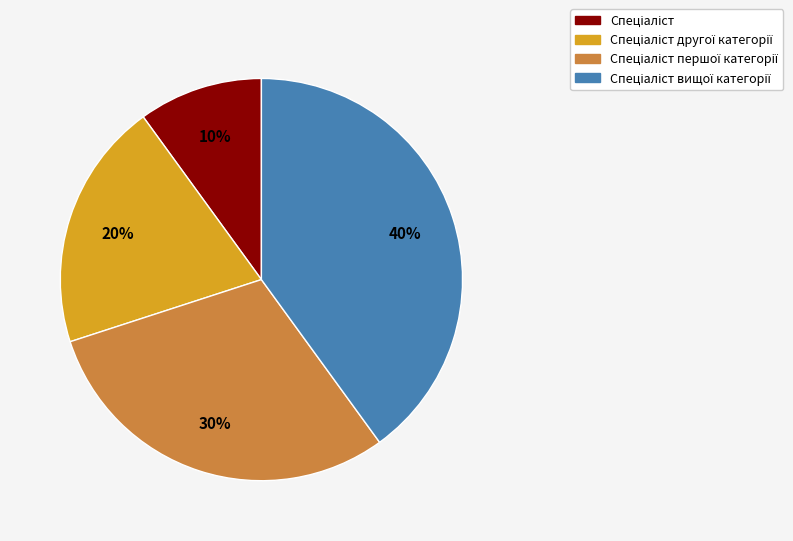

To the nearest percent, what is the average slice percentage?

25%